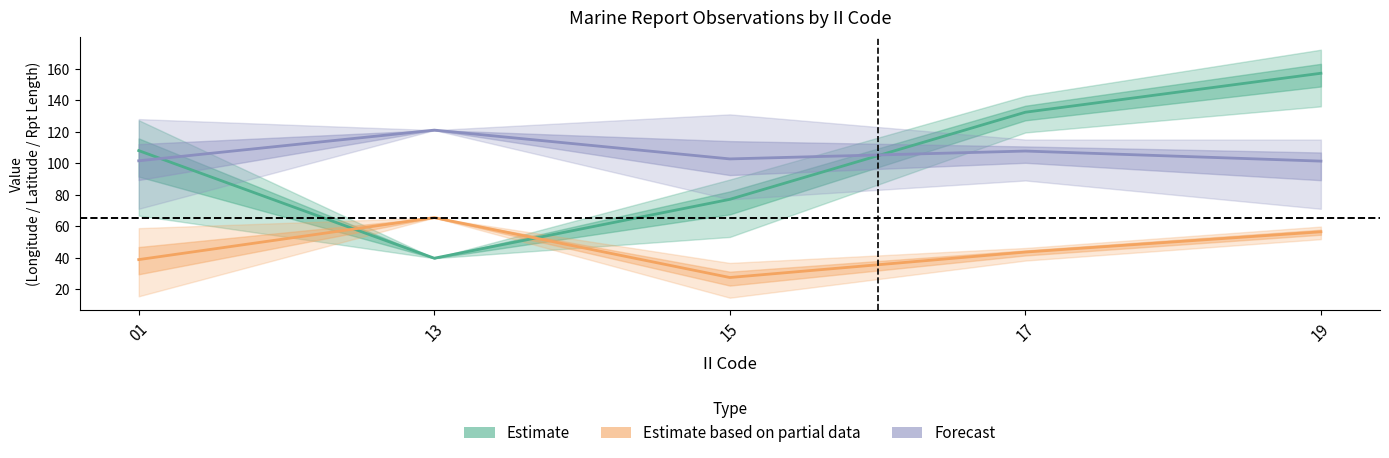

Reading left to right, transcribe all the data shown in this chart.

Estimate: 108.0	39.6	77.0	132.4	157.1
Estimate based on partial data: 38.7	65.4	27.3	43.5	56.4
Forecast: 101.5	121.0	102.7	107.7	101.3